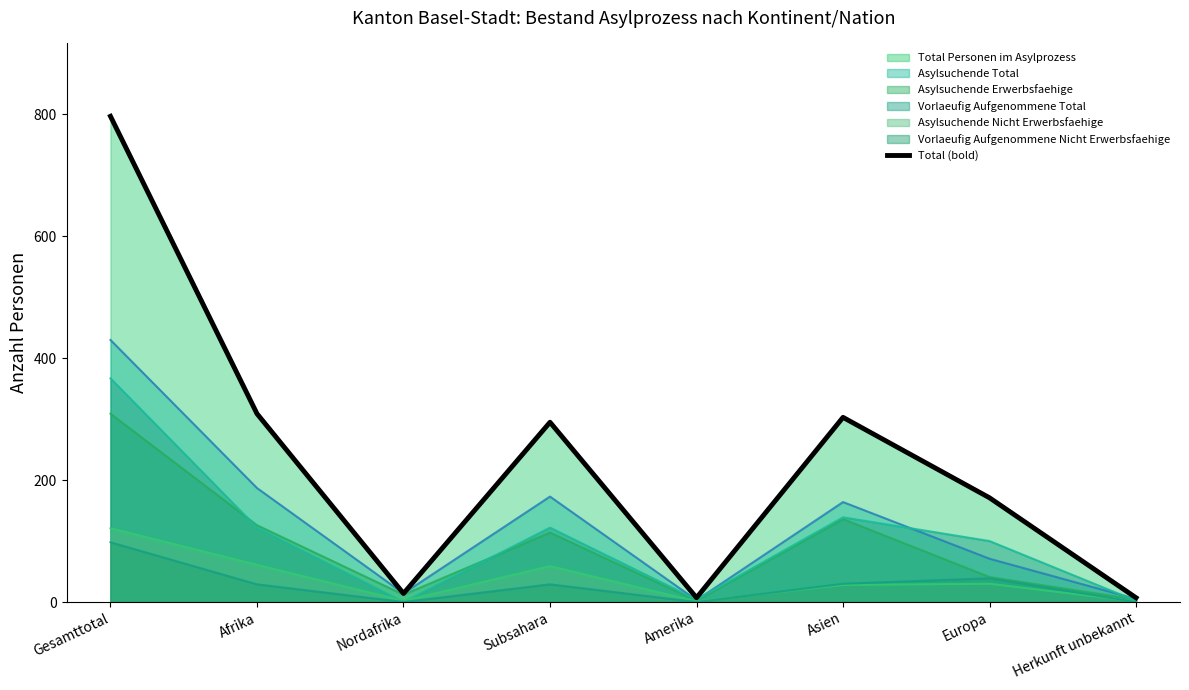

How many interior local peaks (higher than both neighbors) does the data have?

2